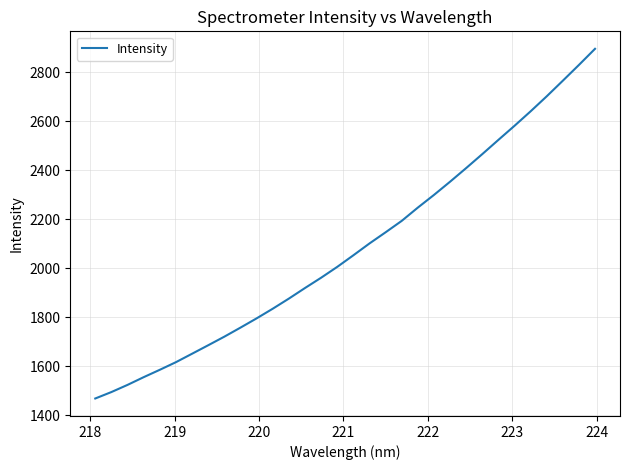

What is the smallest value displayed?

1469.1